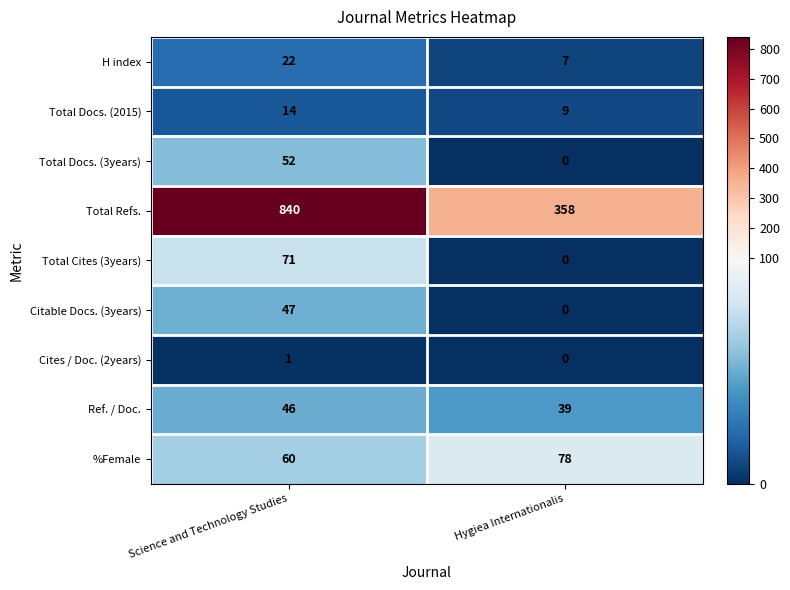

Reading left to right, transcribe all the data shown in this chart.

H index: 22	7
Total Docs. (2015): 14	9
Total Docs. (3years): 52	0
Total Refs.: 840	358
Total Cites (3years): 71	0
Citable Docs. (3years): 47	0
Cites / Doc. (2years): 1	0
Ref. / Doc.: 46	39
%Female: 60	78